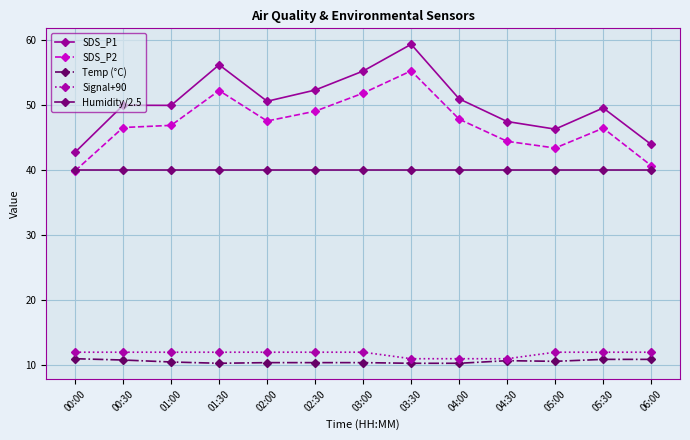

At how many categories does at least one series exceed 13?

13